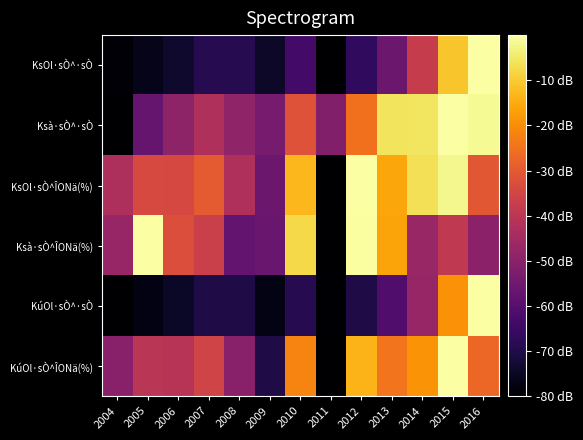

Reading left to right, list all the values displayed in this chart.

KsOl·sÒ^·sÒ: 2004=-79.3	2005=-76.5	2006=-73.7	2007=-69.1	2008=-69.0	2009=-74.1	2010=-63.6	2011=-80.0	2012=-67.0	2013=-55.9	2014=-37.6	2015=-10.7	2016=0.0
Ksà·sÒ^·sÒ: 2004=-80.0	2005=-57.0	2006=-49.0	2007=-42.8	2008=-48.6	2009=-53.5	2010=-31.6	2011=-51.3	2012=-25.2	2013=-5.8	2014=-5.5	2015=0.0	2016=-1.3
KsOl·sÒ^ÎONä(%): 2004=-42.8	2005=-33.9	2006=-34.3	2007=-29.7	2008=-42.7	2009=-55.8	2010=-13.1	2011=-80.0	2012=0.0	2013=-15.8	2014=-6.5	2015=-2.0	2016=-30.6
Ksà·sÒ^ÎONä(%): 2004=-47.4	2005=0.0	2006=-32.6	2007=-36.6	2008=-57.5	2009=-56.3	2010=-7.6	2011=-80.0	2012=-0.4	2013=-16.1	2014=-47.0	2015=-39.0	2016=-49.4
KúOl·sÒ^·sÒ: 2004=-80.0	2005=-77.4	2006=-74.7	2007=-70.1	2008=-70.1	2009=-77.1	2010=-68.9	2011=-79.6	2012=-70.1	2013=-61.1	2014=-47.5	2015=-19.2	2016=0.0
KúOl·sÒ^ÎONä(%): 2004=-50.3	2005=-40.1	2006=-40.7	2007=-35.6	2008=-50.3	2009=-70.3	2010=-21.7	2011=-80.0	2012=-13.6	2013=-24.7	2014=-18.9	2015=0.0	2016=-27.0